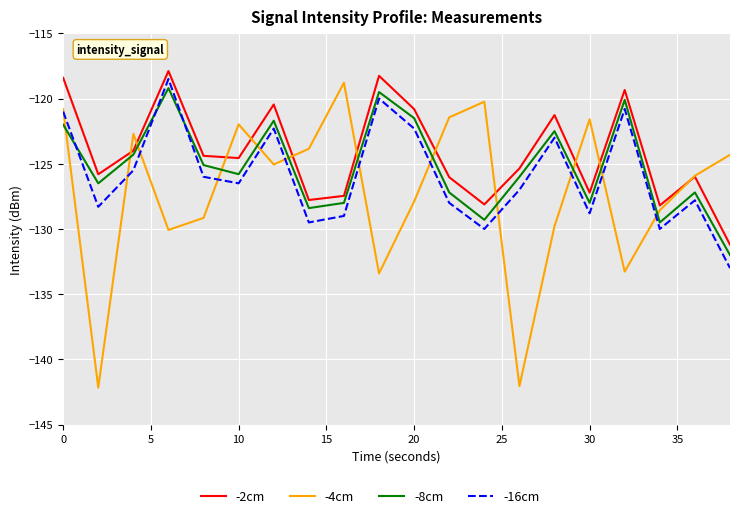

True or false: -16cm and -2cm cross at least once.

False